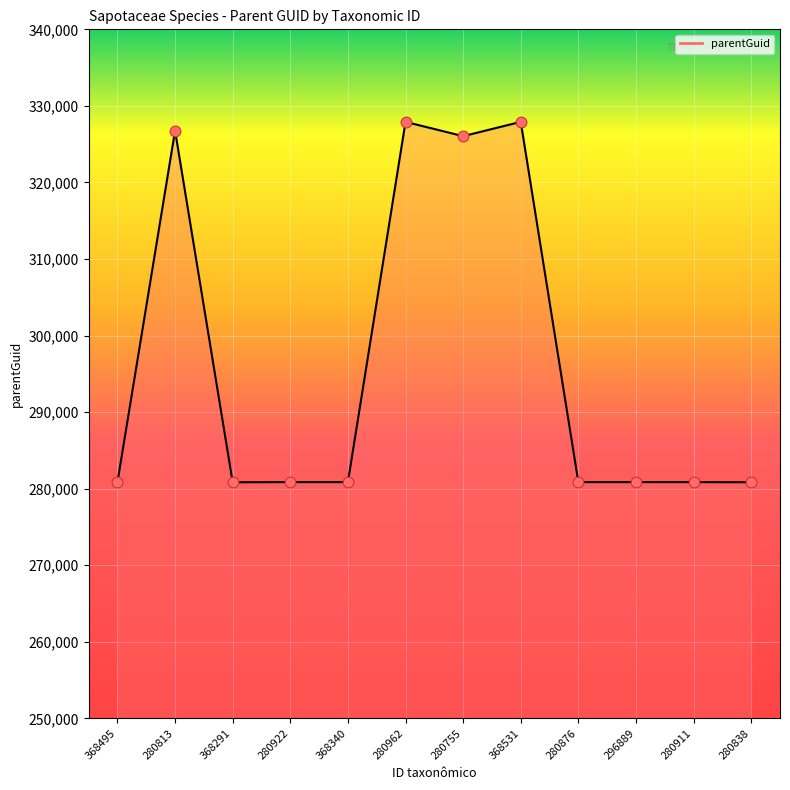

At how many categories does at least one series exceed 313150?

4